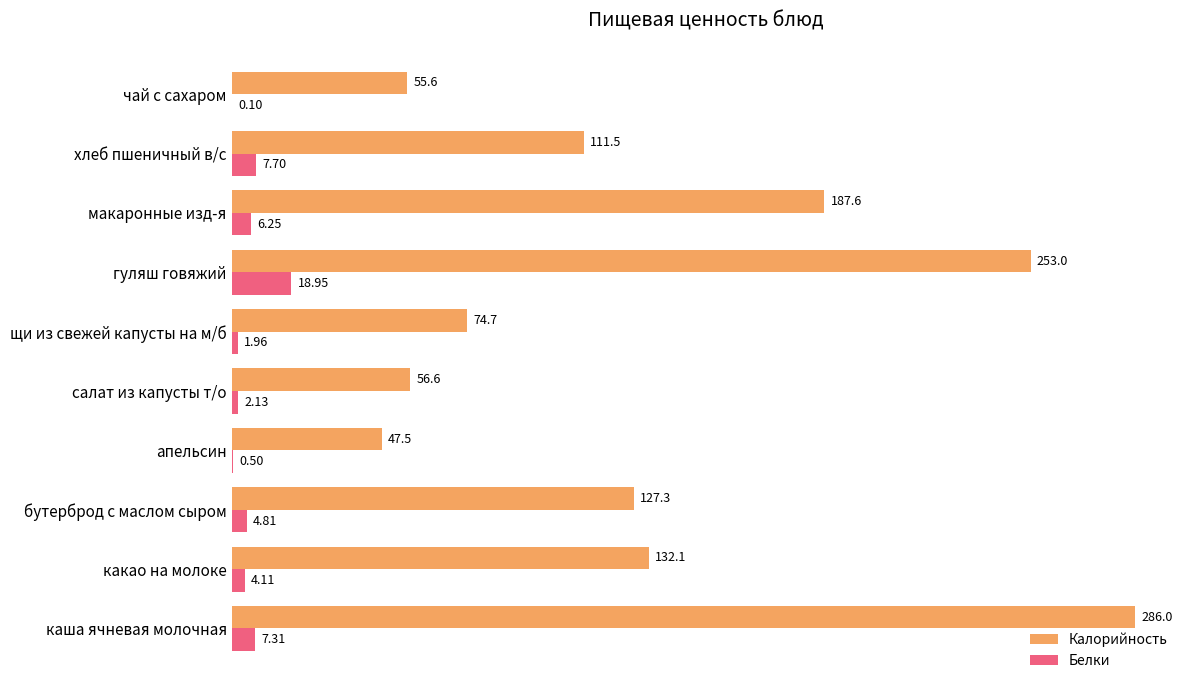

How many values in the Калорийность series exceed 127?

5